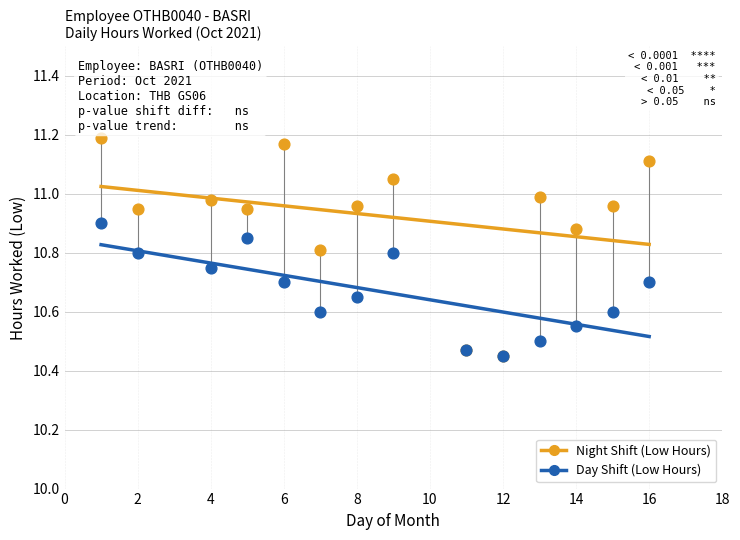

What are all the series names shown in the legend?

Night Shift (Low Hours), Day Shift (Low Hours)